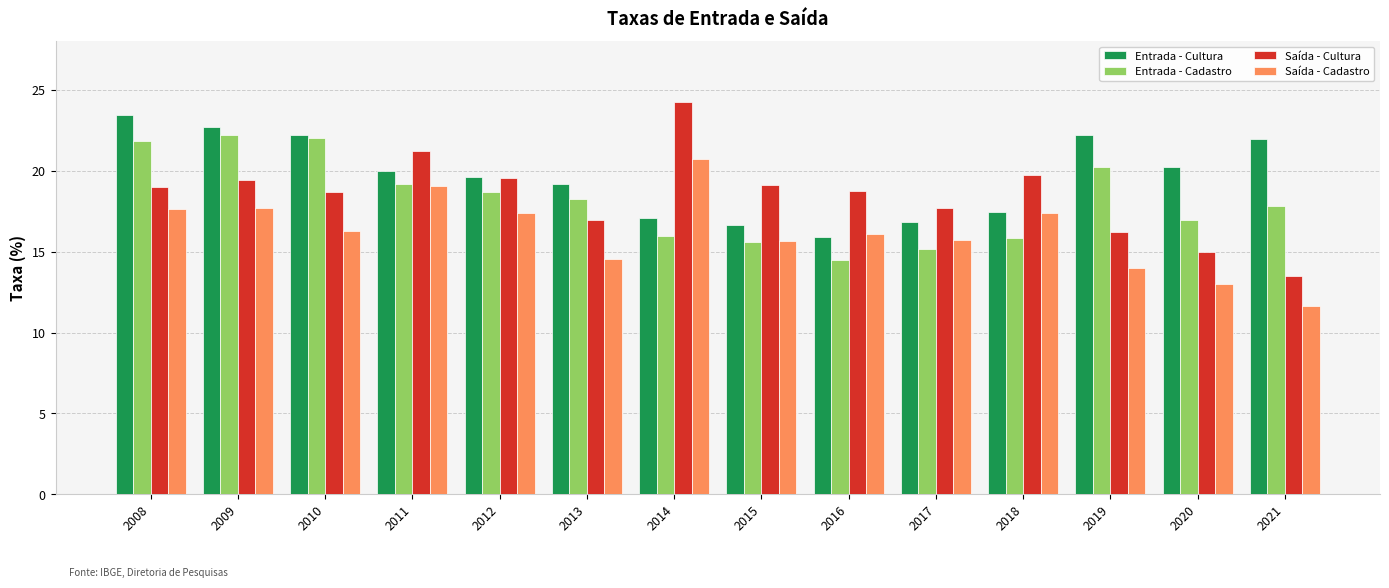

Which series has the widest spread of values?

Saída - Cultura